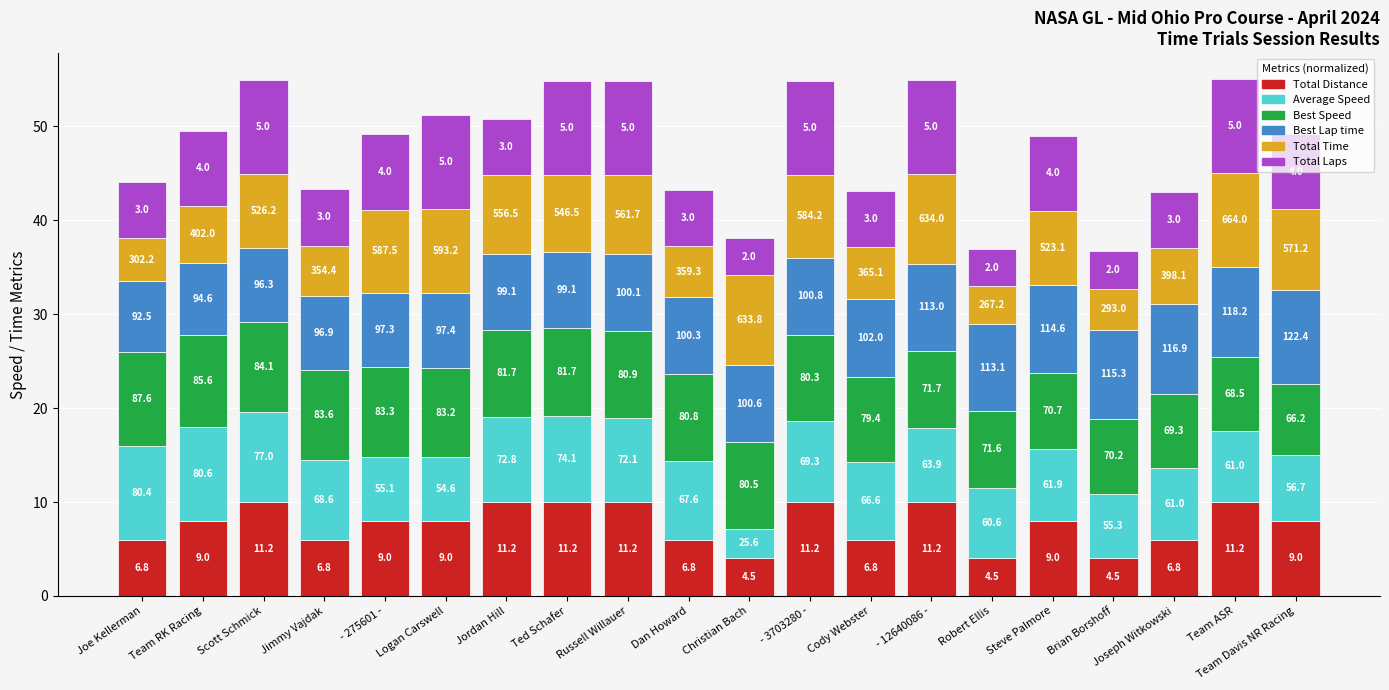

What are all the series names shown in the legend?

Total Distance, Average Speed, Best Speed, Best Lap time, Total Time, Total Laps